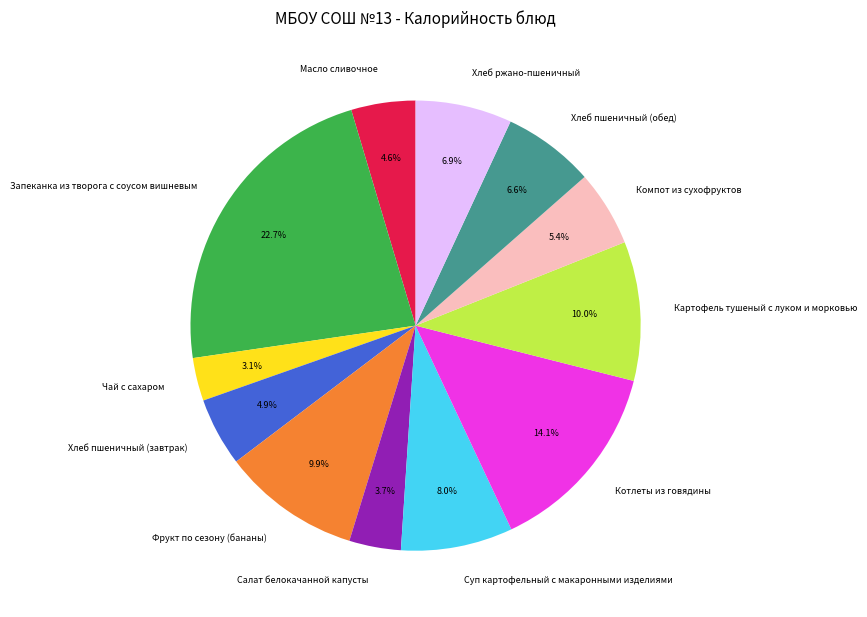

To the nearest percent, what is the average slice percentage?

8%